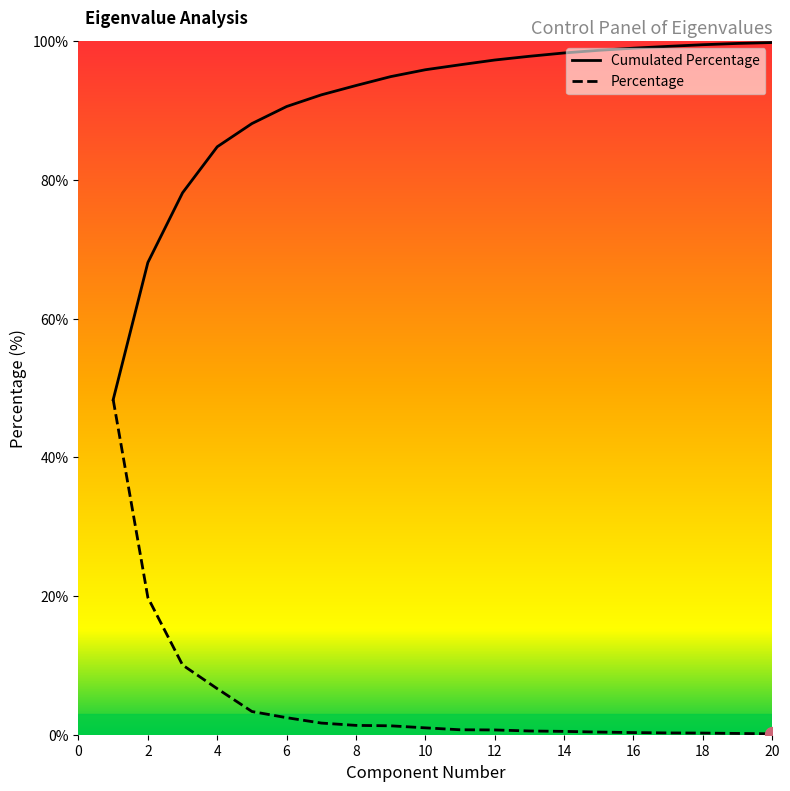

What is the minimum value shown in the chart?

0.1